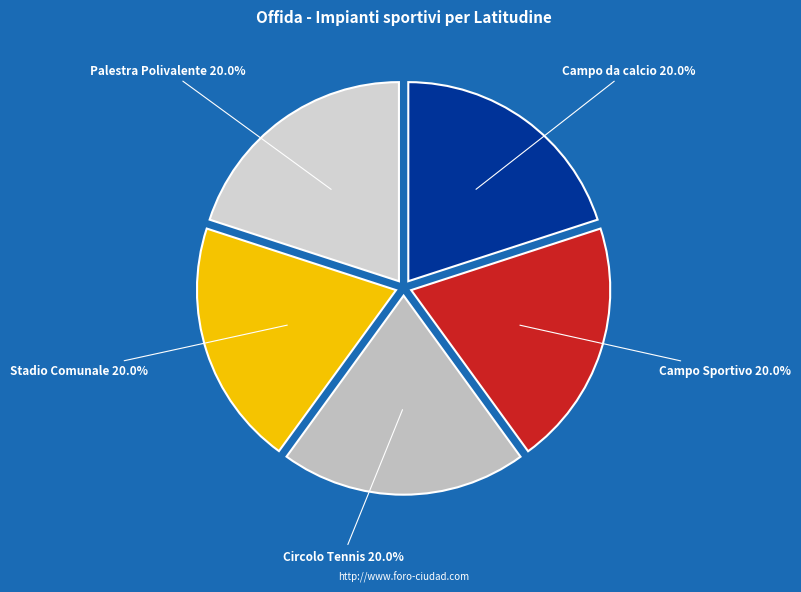

Does Circolo Tennis account for over 50% of the chart?

No